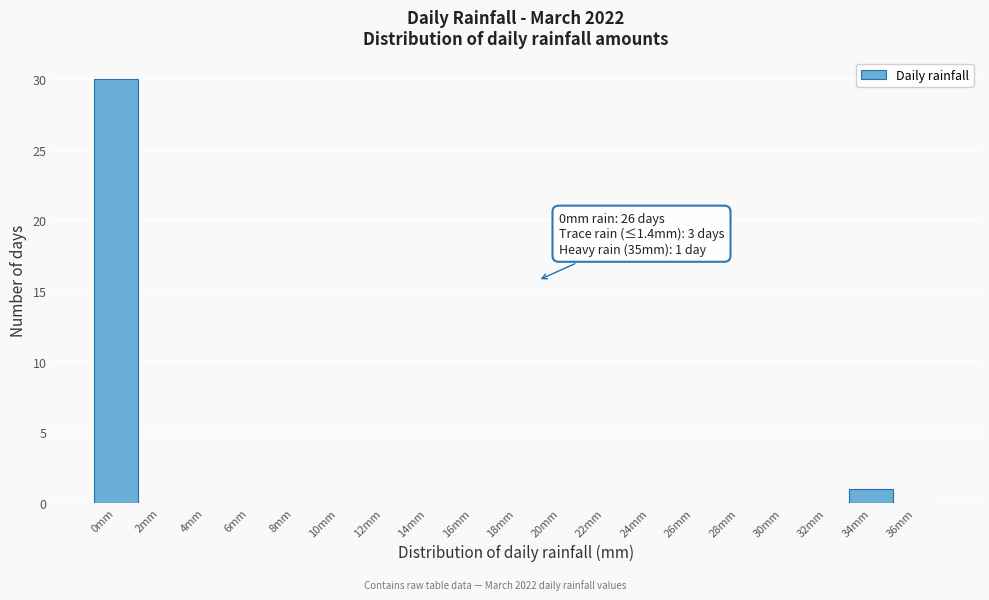

Reading left to right, transcribe all the data shown in this chart.

0mm=30	2mm=0	4mm=0	6mm=0	8mm=0	10mm=0	12mm=0	14mm=0	16mm=0	18mm=0	20mm=0	22mm=0	24mm=0	26mm=0	28mm=0	30mm=0	32mm=0	34mm=1	36mm=0